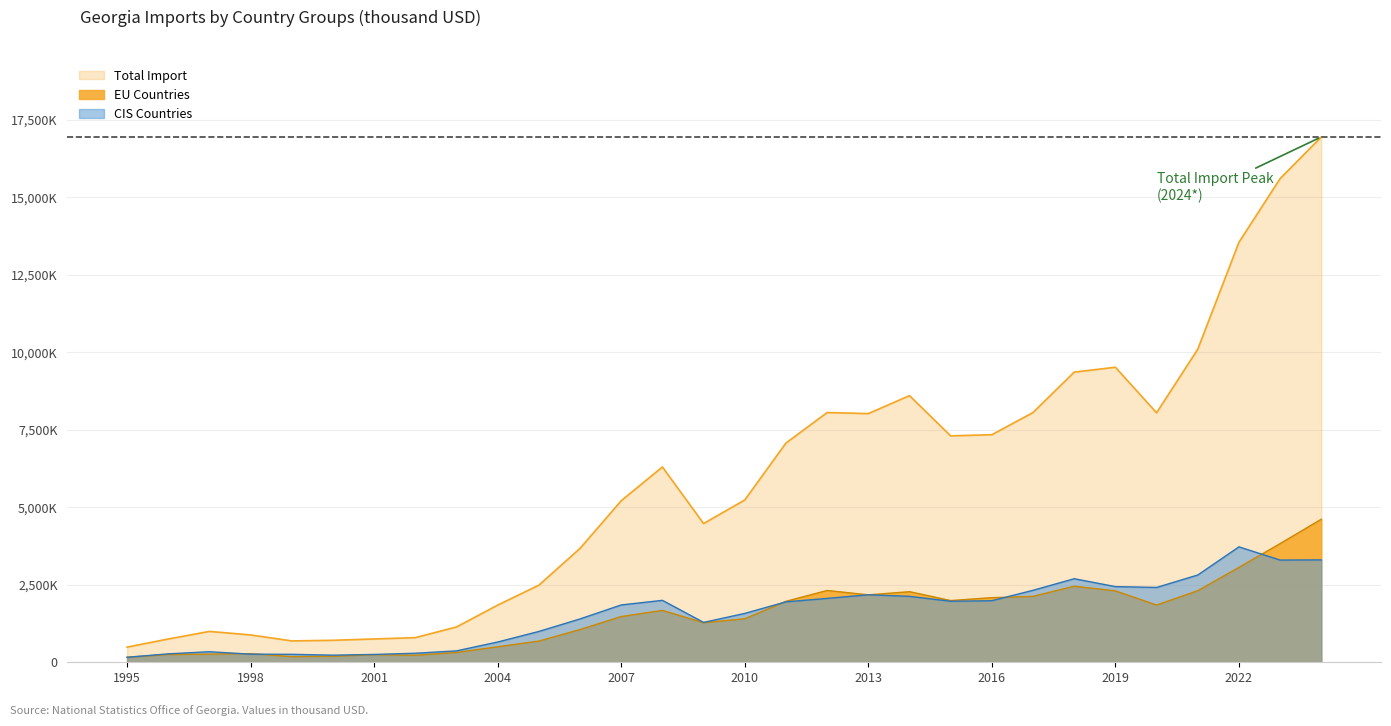

What is the spread (max minus min) of values at 2001?

508883.4